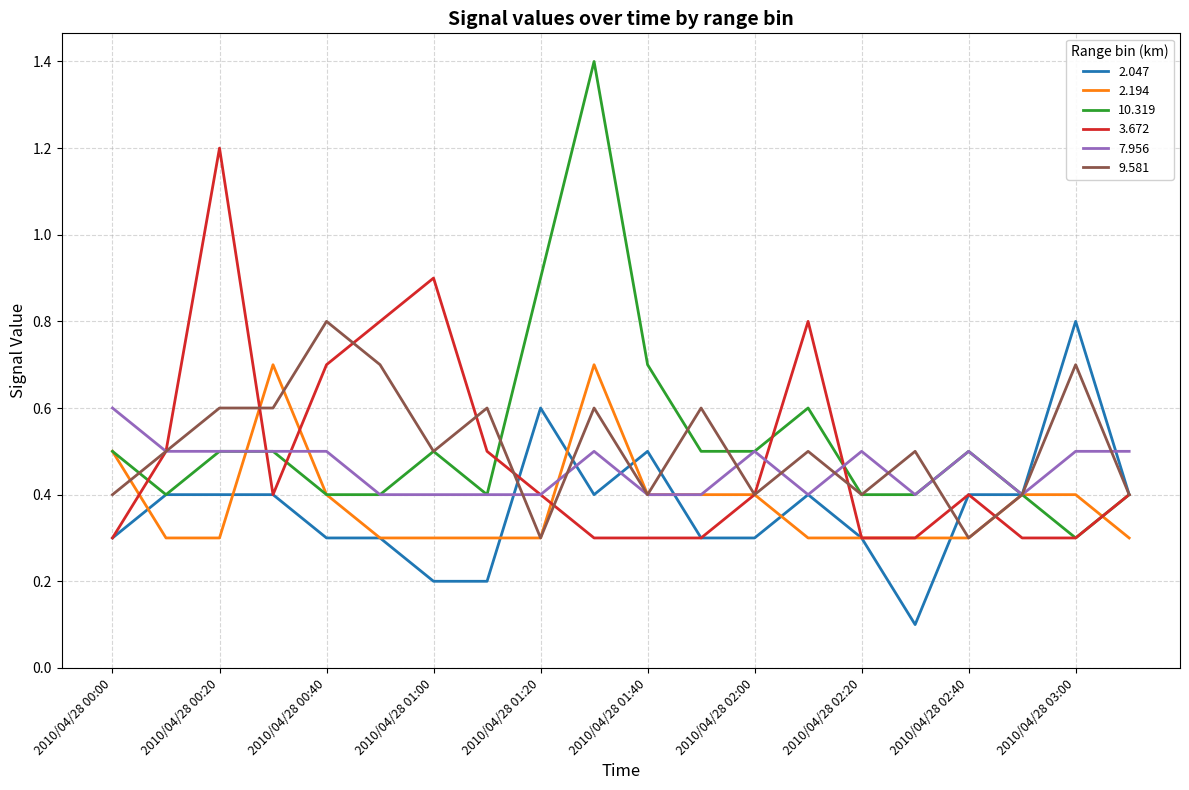

Which series has the widest spread of values?

10.319